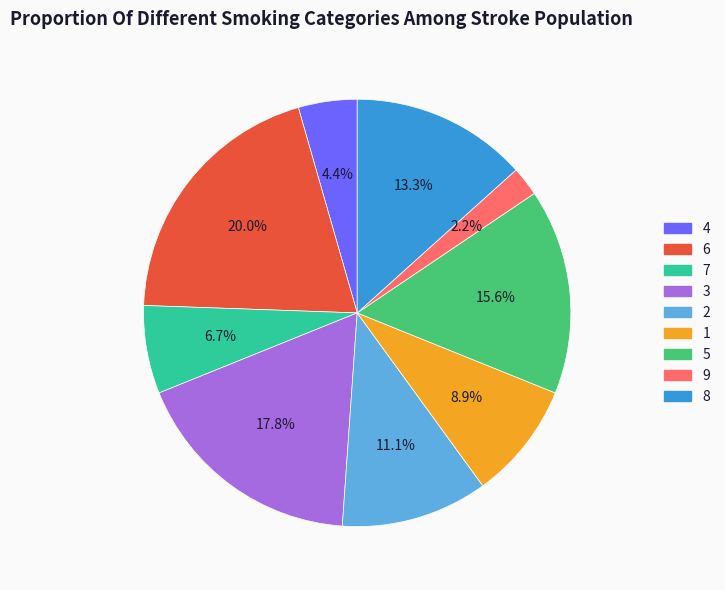

To the nearest percent, what percentage of the pie is 8?

13%